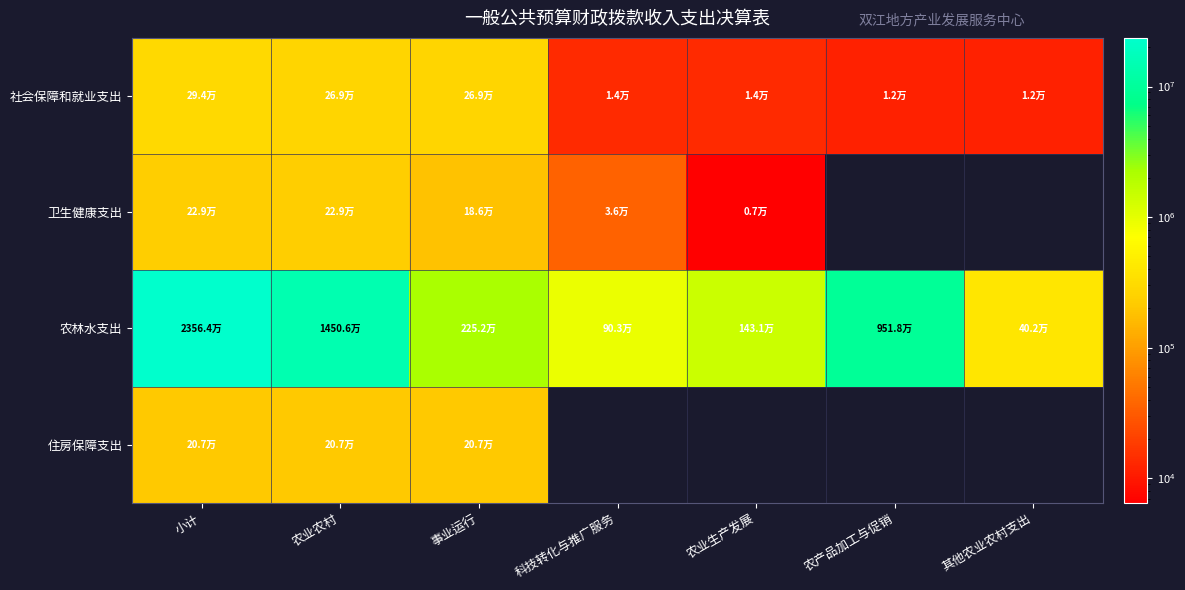

Is it true that 社会保障和就业支出 equals 455901.6 at 农业农村?

False